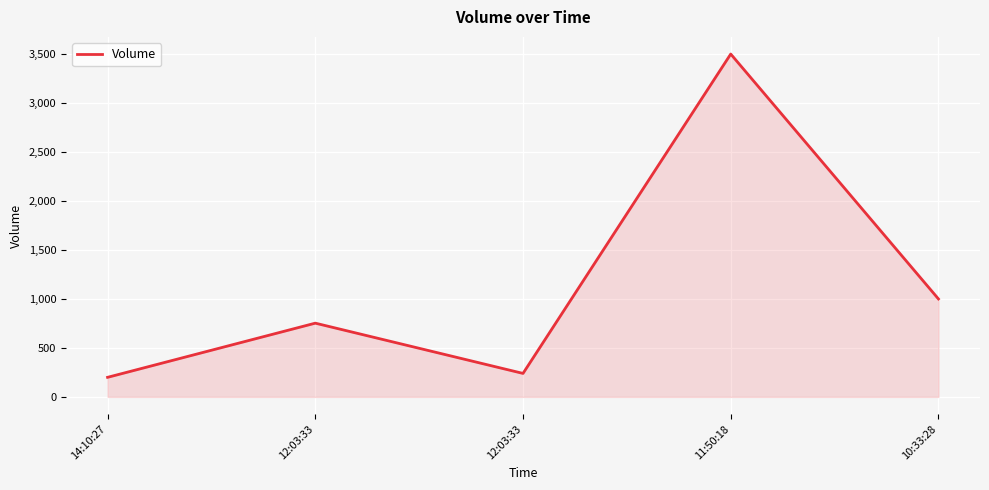

How many series are shown in this chart?

1